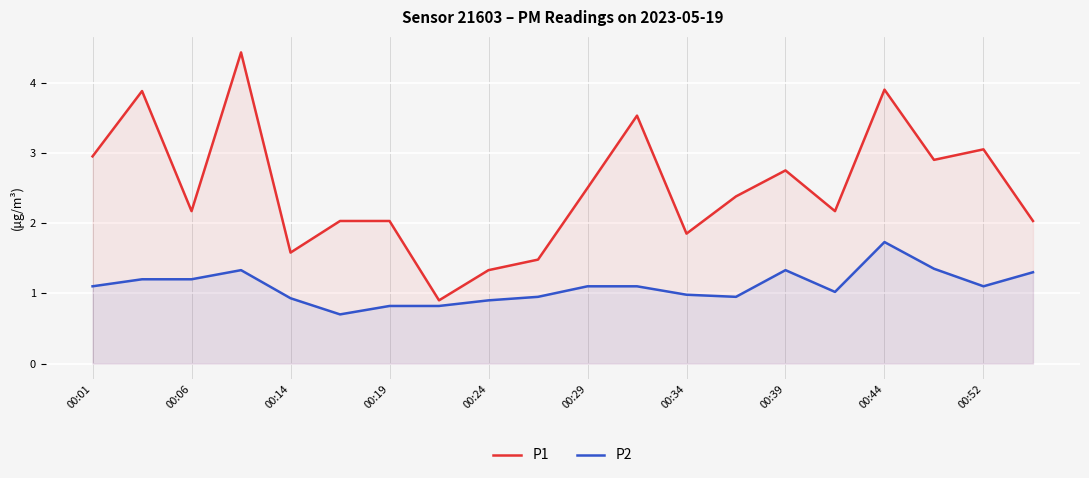

What is the value of the P1 point at the 5th from the left?

1.6